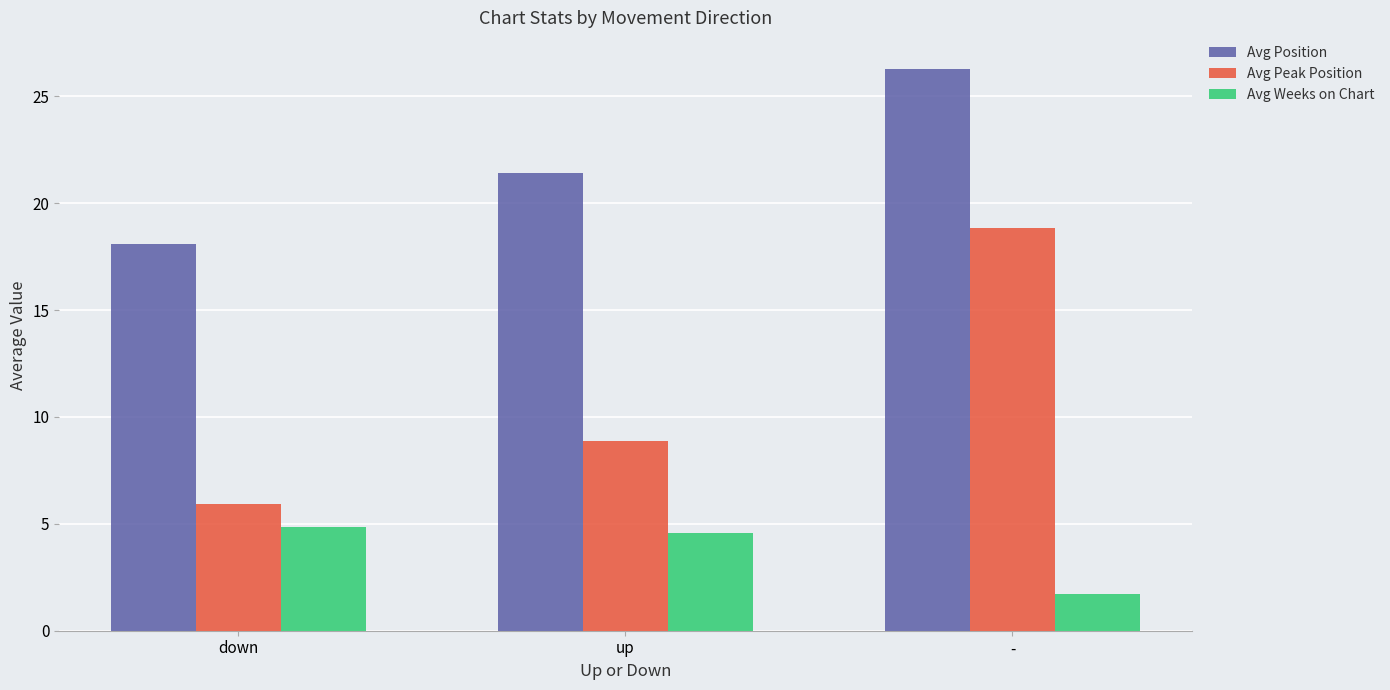

What is the difference between the second highest and minimum values in the Avg Position series?

3.3